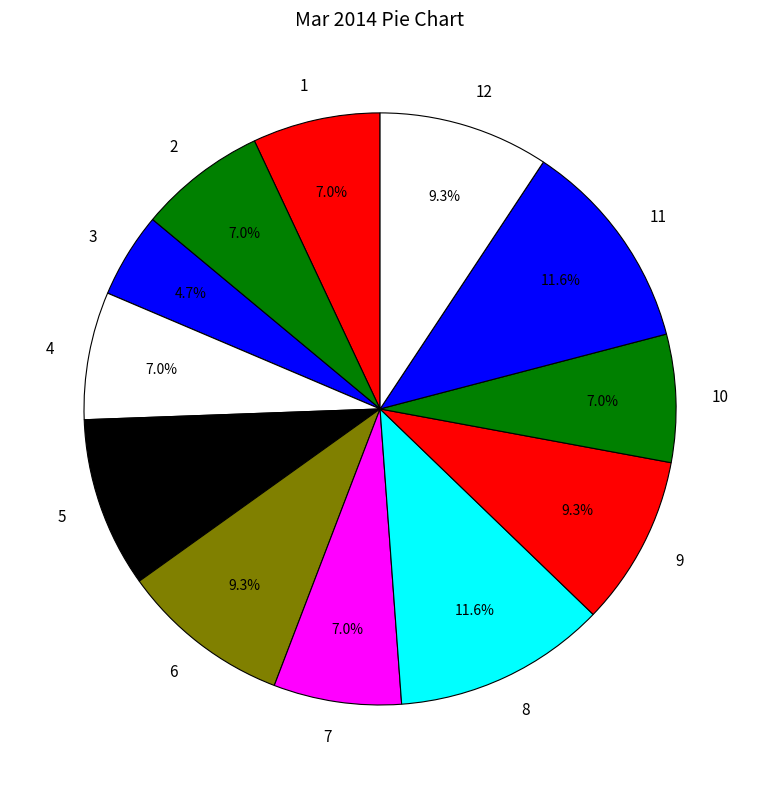

What is the smallest slice in the pie chart?

3